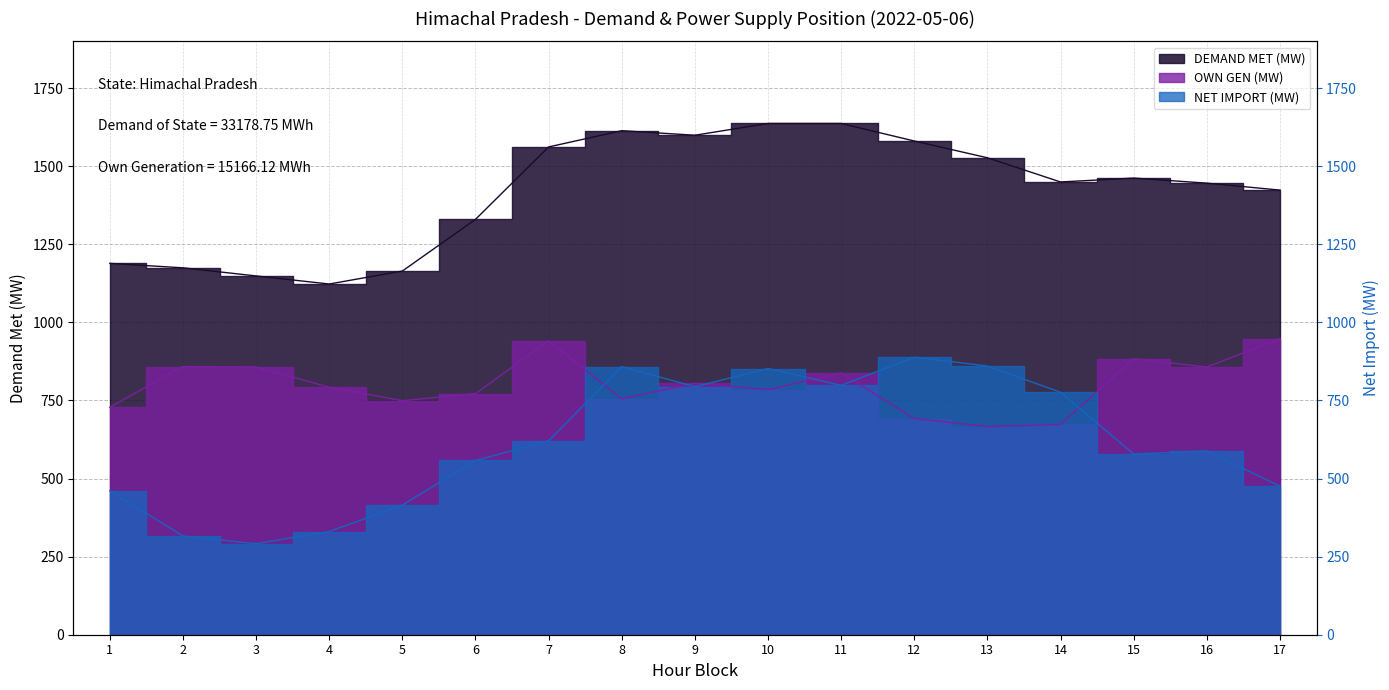

List the labels in order of NET IMPORT (MW) value, smallest first.

3, 2, 4, 5, 1, 17, 6, 15, 16, 7, 14, 9, 11, 10, 8, 13, 12